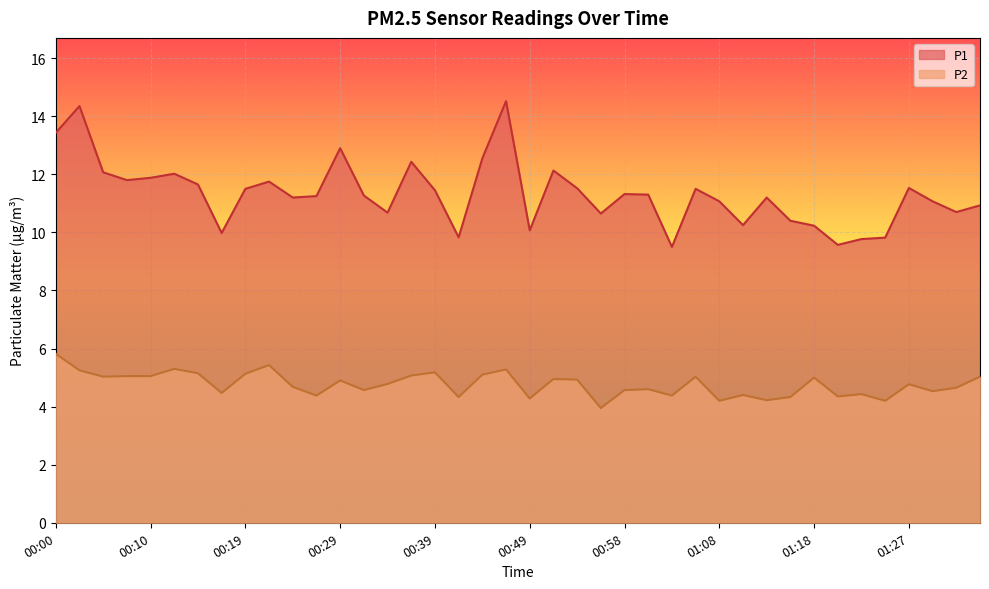

How many values in the P2 series are below 4?

1